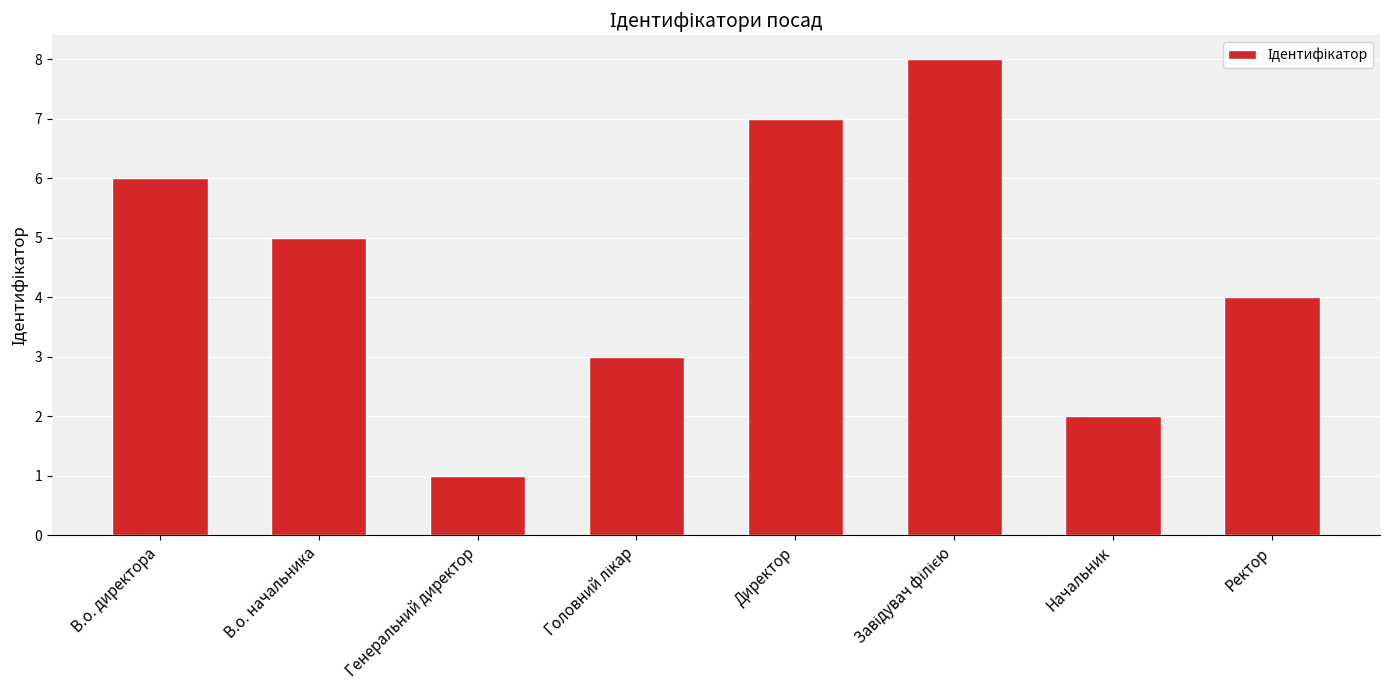

What is the label of the 3rd bar from the left?

Генеральний директор